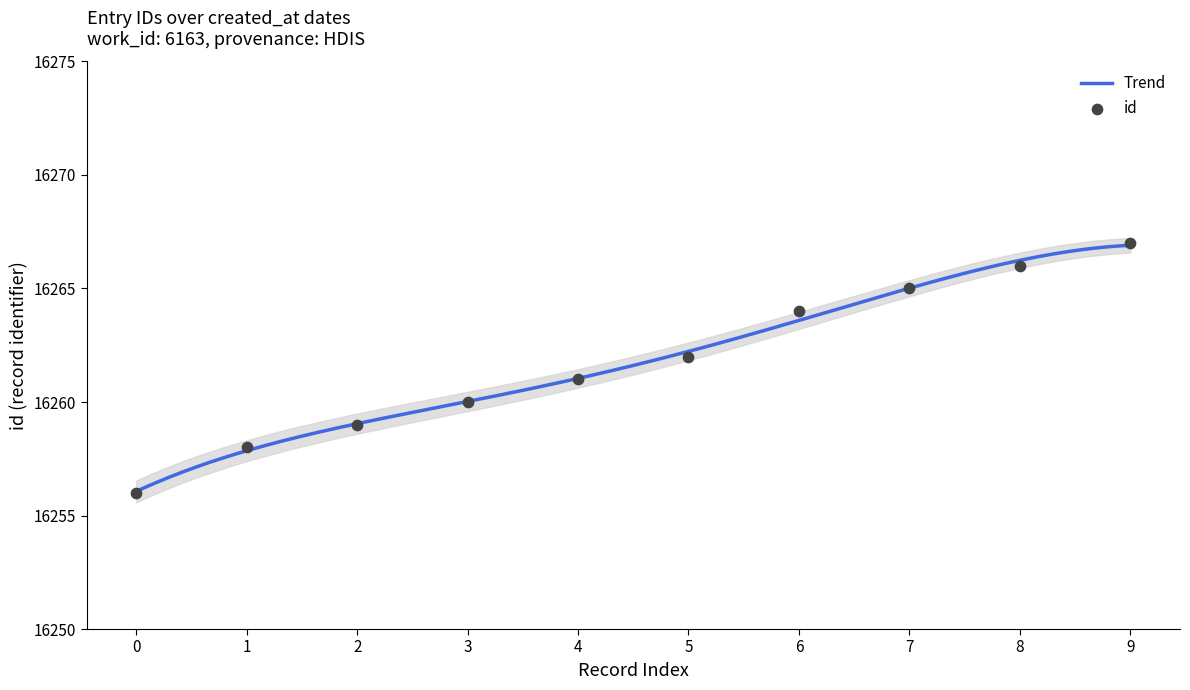

What is the highest value of the Trend series?

16266.9